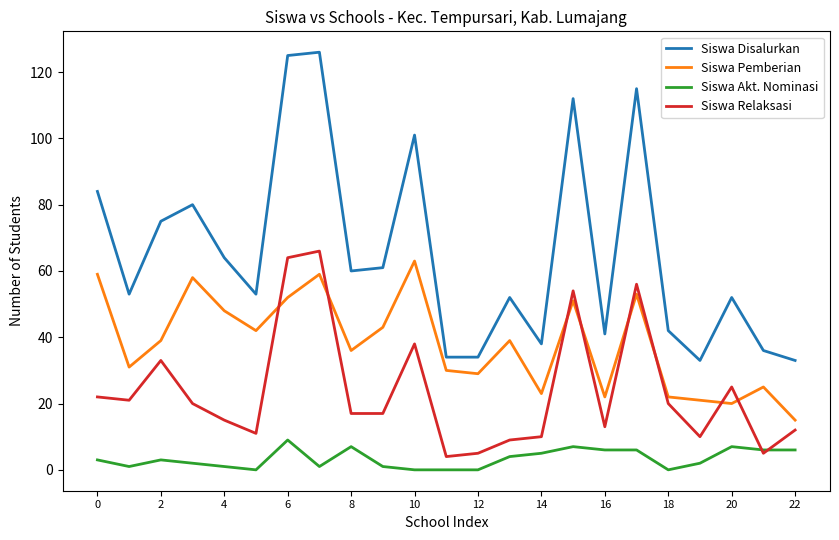

Reading left to right, extract all data points from this chart.

Siswa Disalurkan: 84	53	75	80	64	53	125	126	60	61	101	34	34	52	38	112	41	115	42	33	52	36	33
Siswa Pemberian: 59	31	39	58	48	42	52	59	36	43	63	30	29	39	23	51	22	53	22	21	20	25	15
Siswa Akt. Nominasi: 3	1	3	2	1	0	9	1	7	1	0	0	0	4	5	7	6	6	0	2	7	6	6
Siswa Relaksasi: 22	21	33	20	15	11	64	66	17	17	38	4	5	9	10	54	13	56	20	10	25	5	12